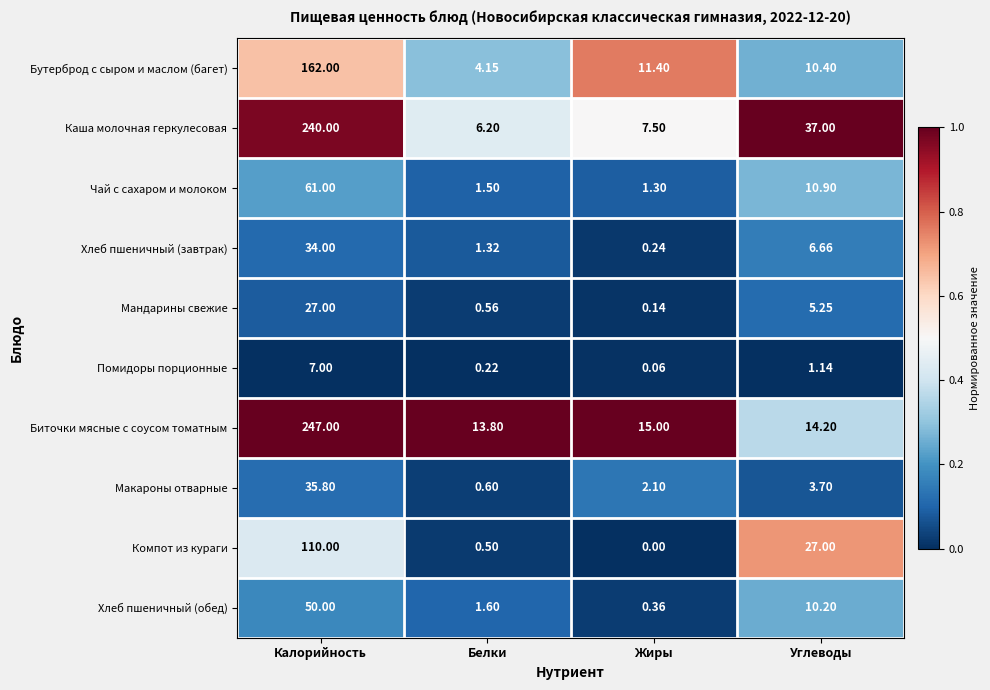

Which category has the highest value across all series?

Калорийность